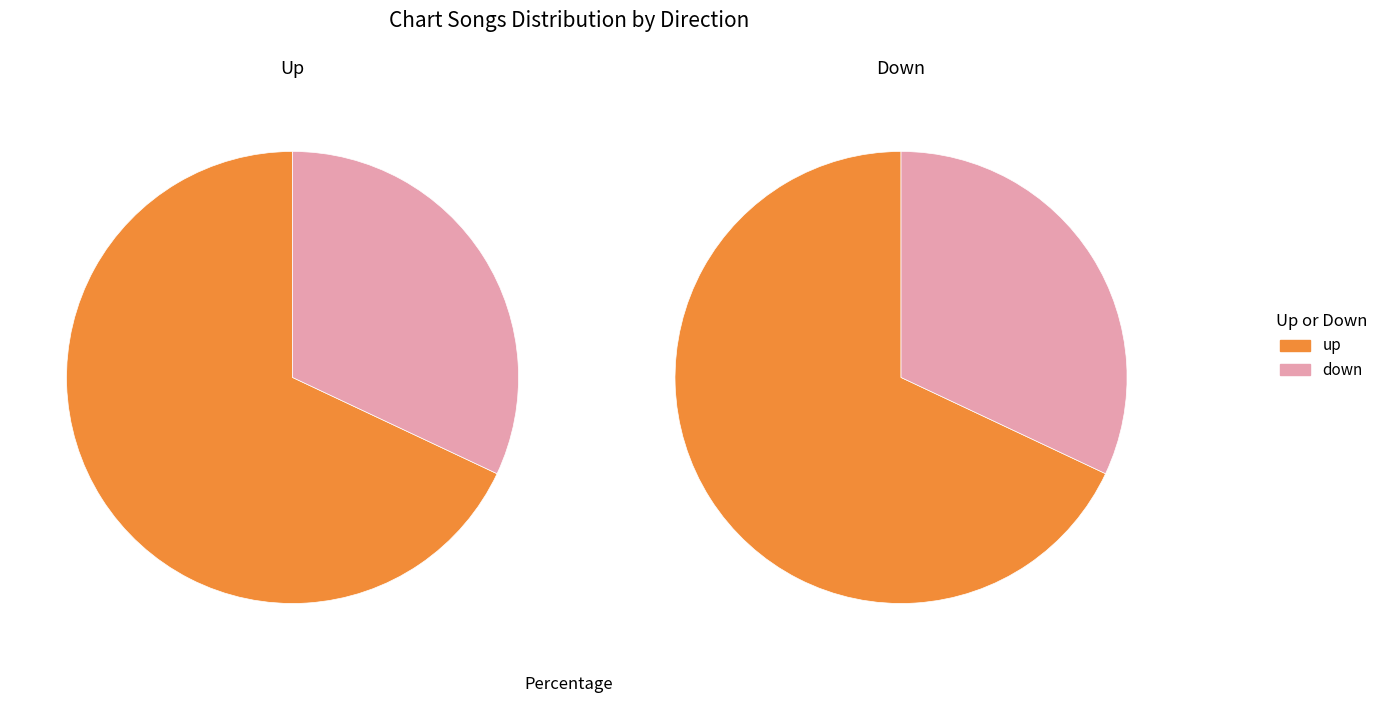

How many slices are in this pie chart?

2